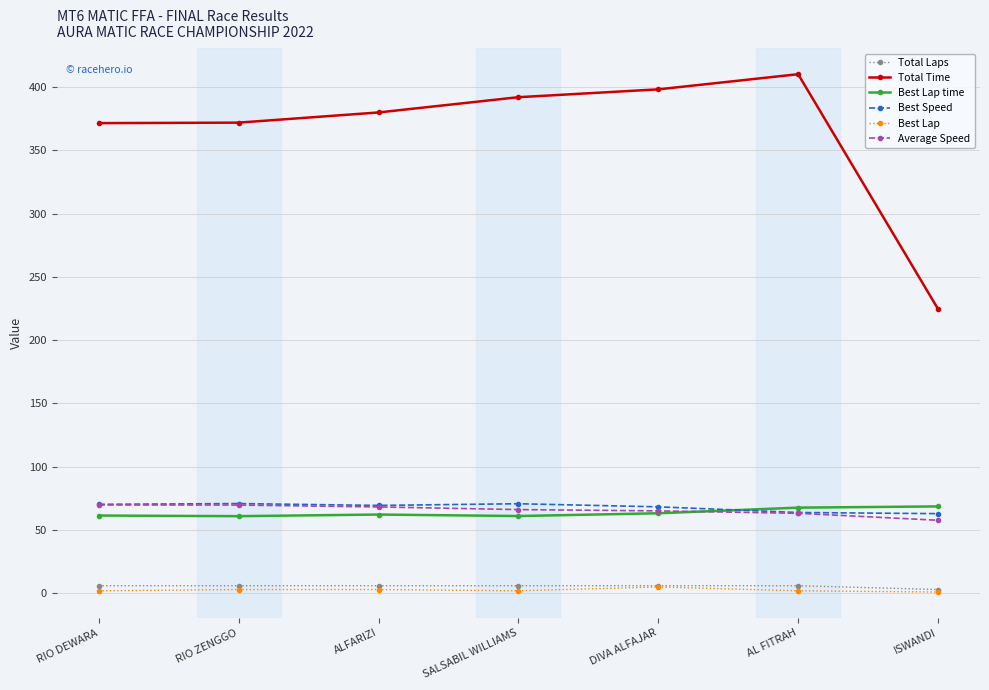

What value does the Average Speed series have at DIVA ALFAJAR?

65.1